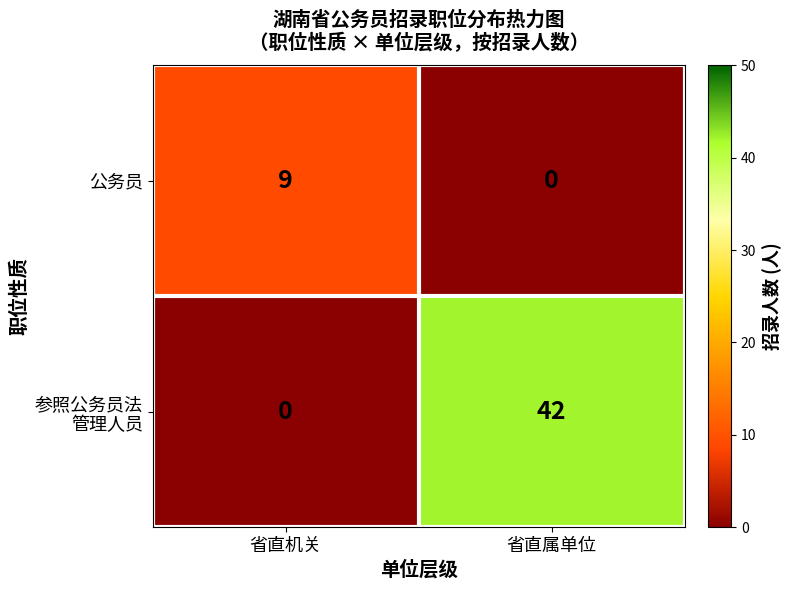

At which category is the sum across all series the highest?

省直属单位